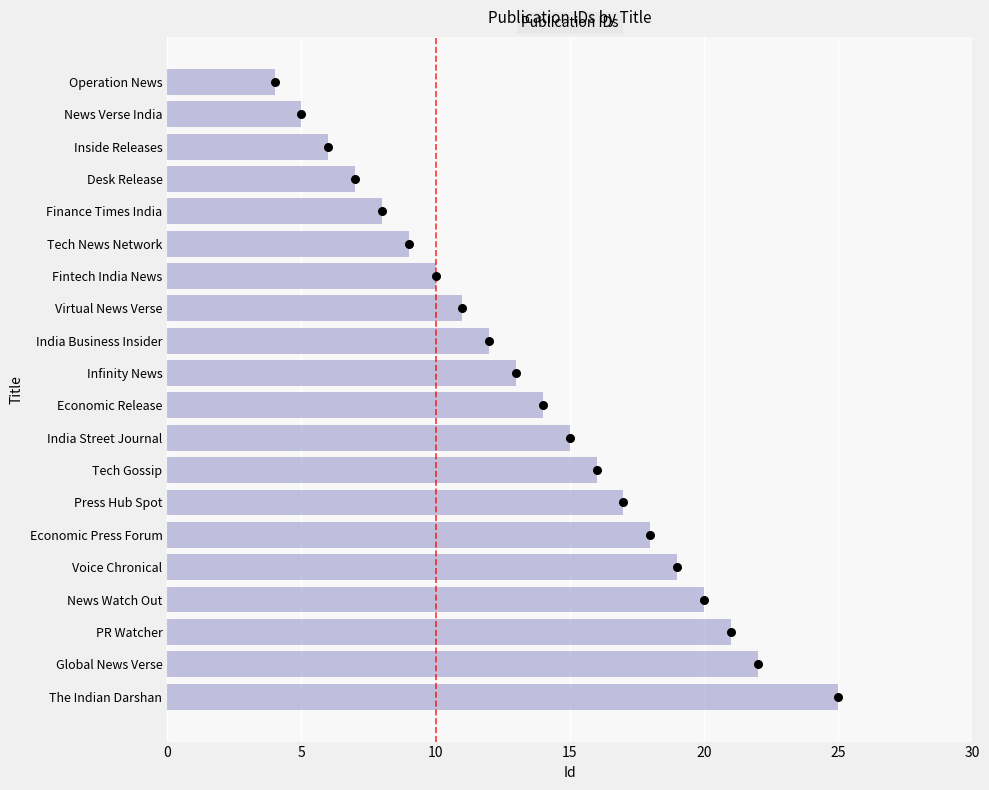

Between Operation News and Virtual News Verse, which is larger?

Virtual News Verse